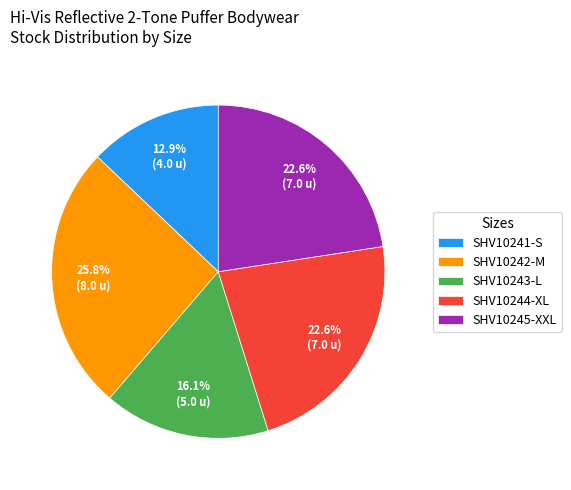

Approximately how many times larger is the value at SHV10245-XXL compared to SHV10244-XL?

1.0